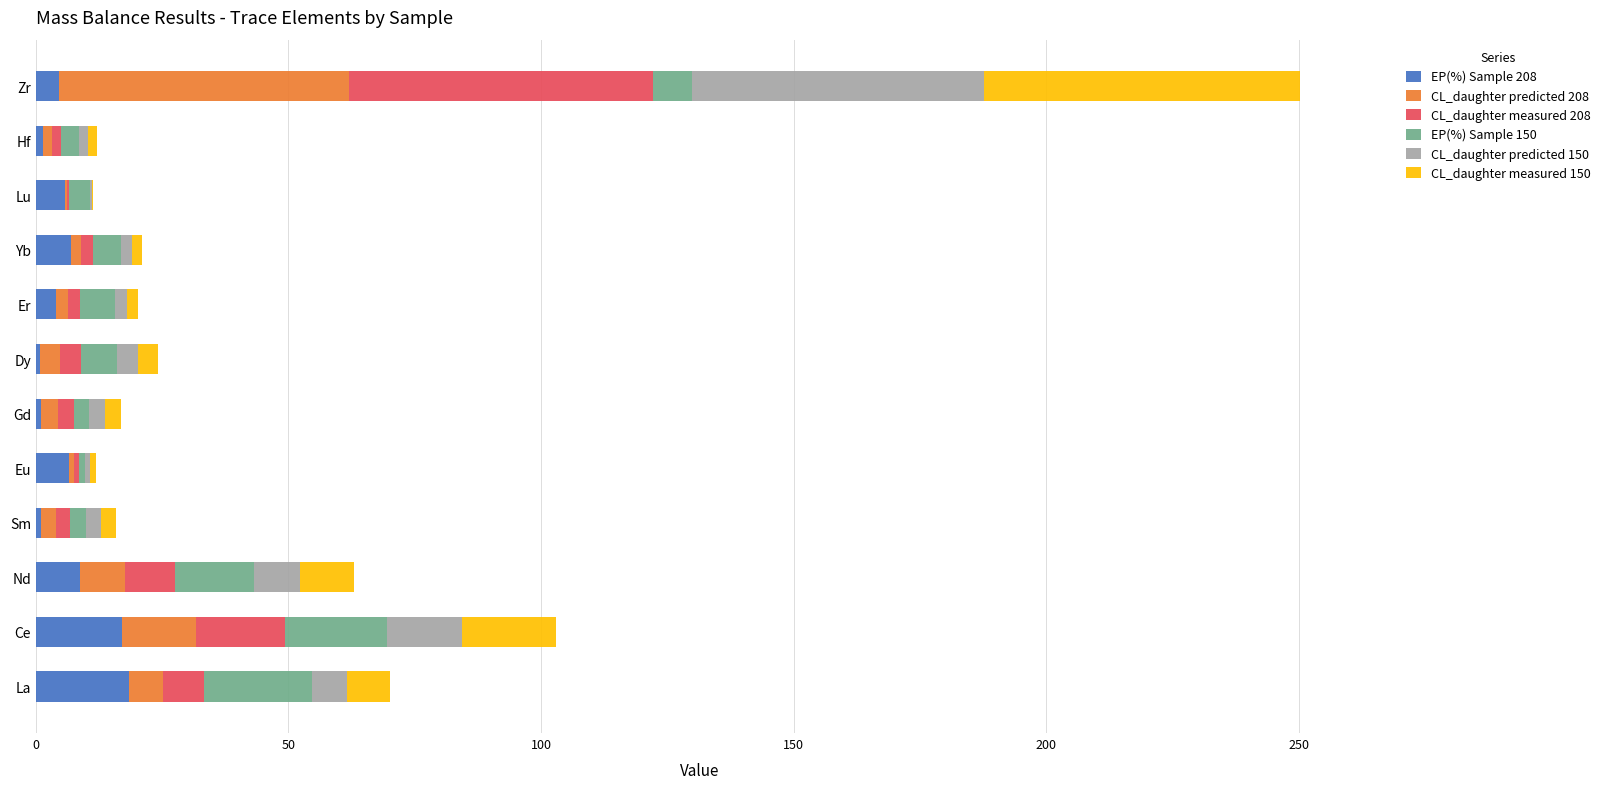

What is the total value across all series at La?

70.1